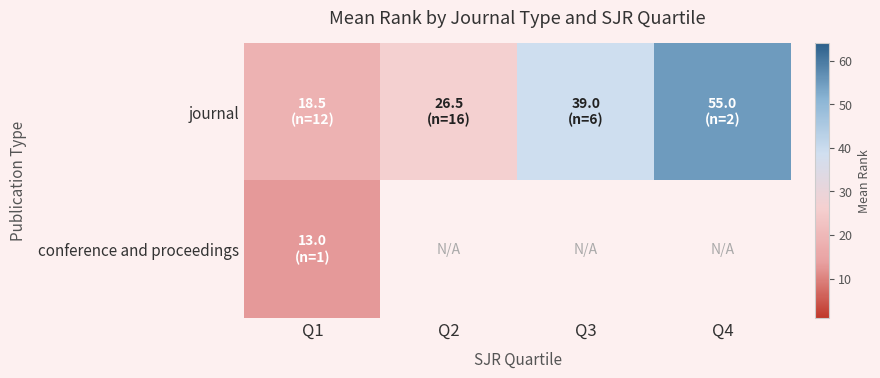

List the series in order of their peak value, lowest first.

conference and proceedings, journal